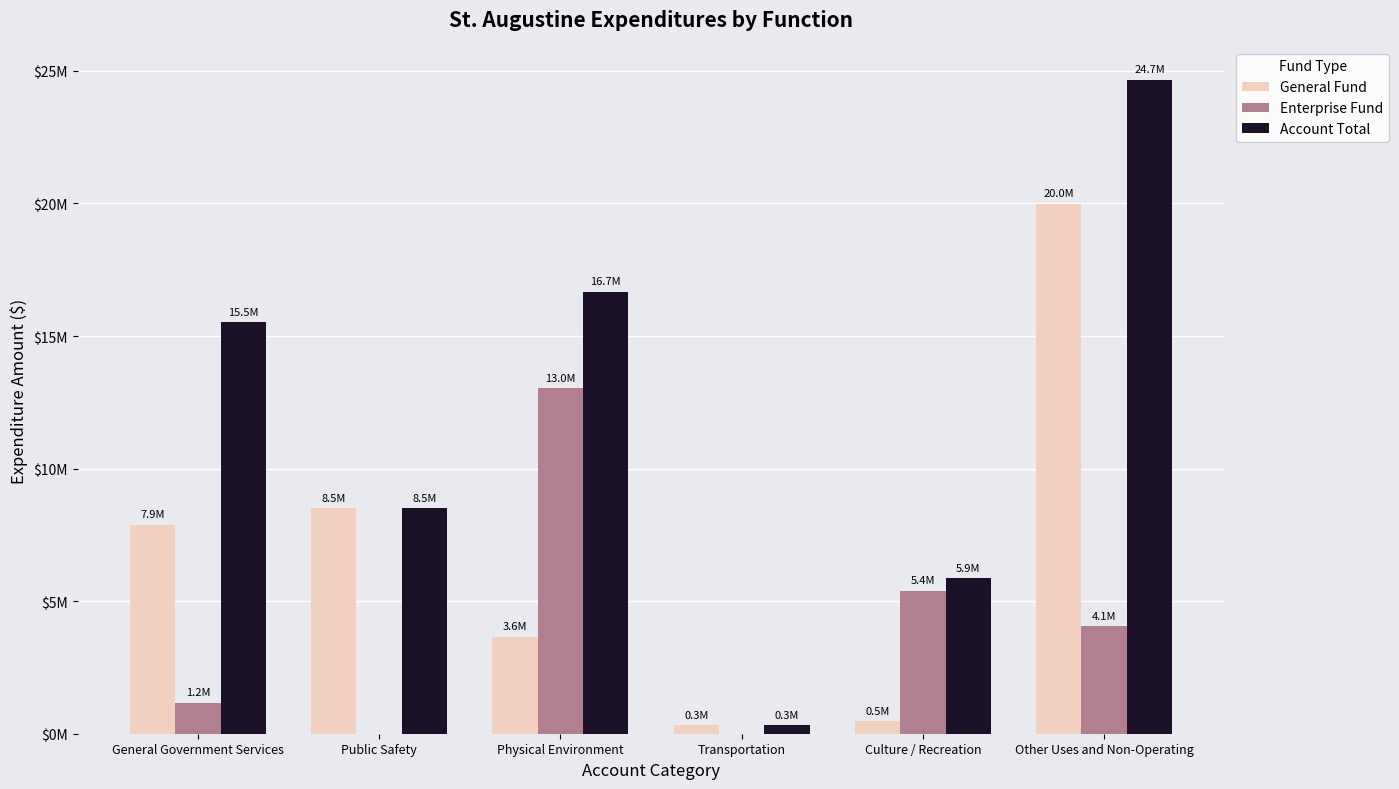

Which series has the widest spread of values?

Account Total